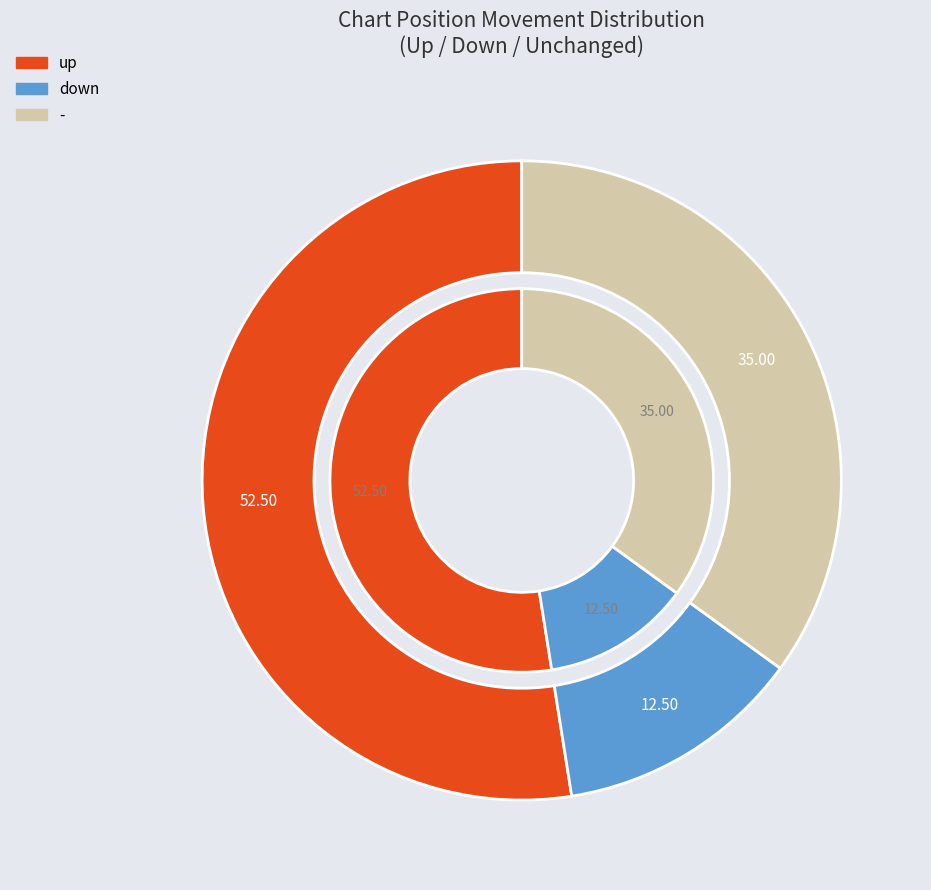

Is up the majority of the pie?

Yes